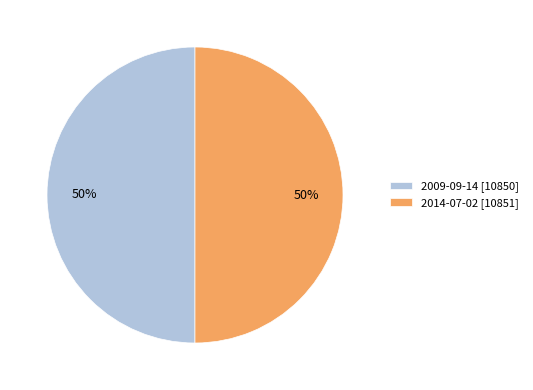

How many segments does this pie chart have?

2